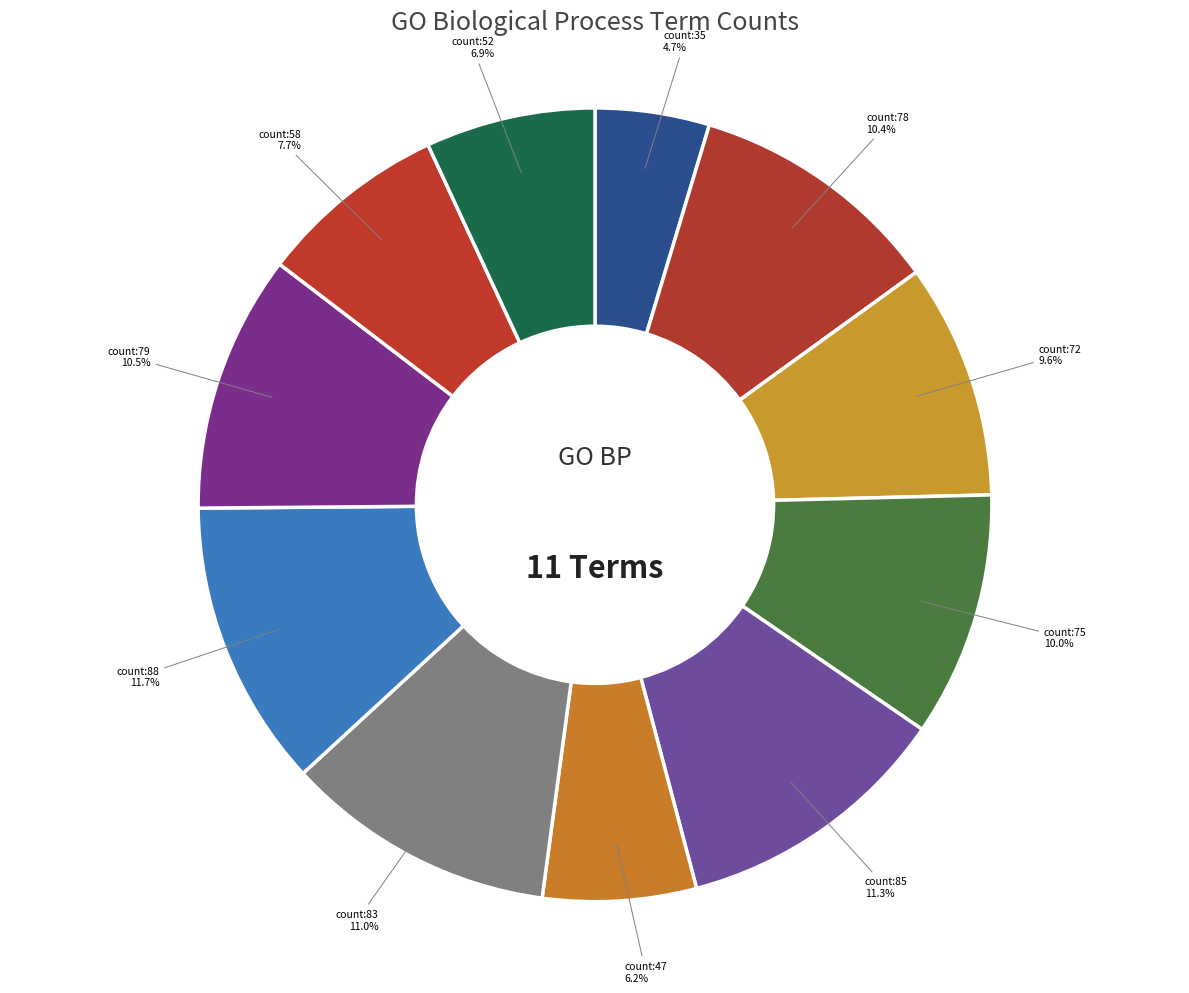

How many segments does this pie chart have?

11